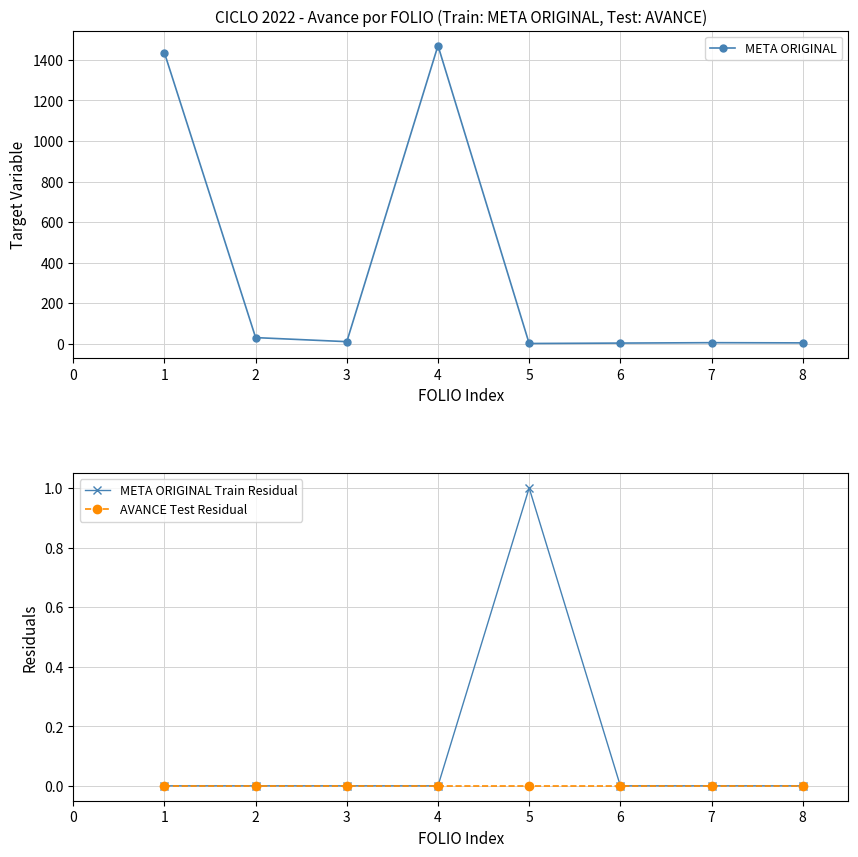

How many META ORIGINAL Train Residual values are between 0 and 1?

8